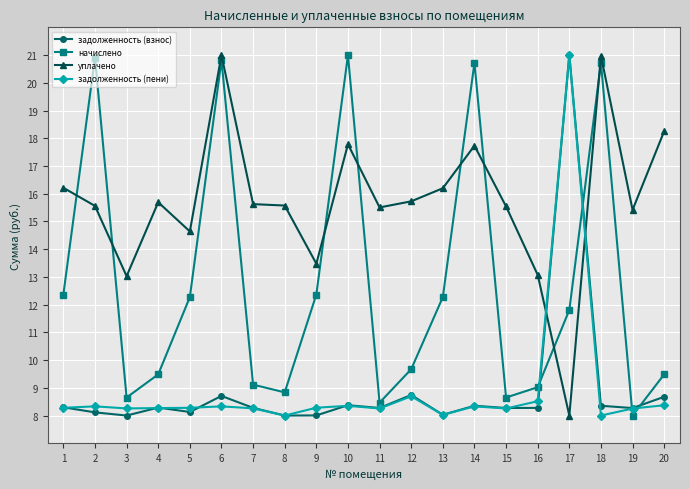

True or false: уплачено has a value of 14.6 at 5.

True